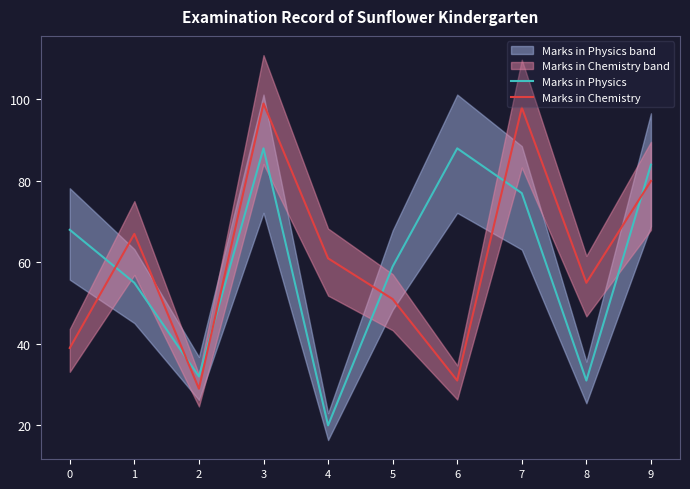

How many times do Marks in Chemistry and Marks in Physics cross each other?

6